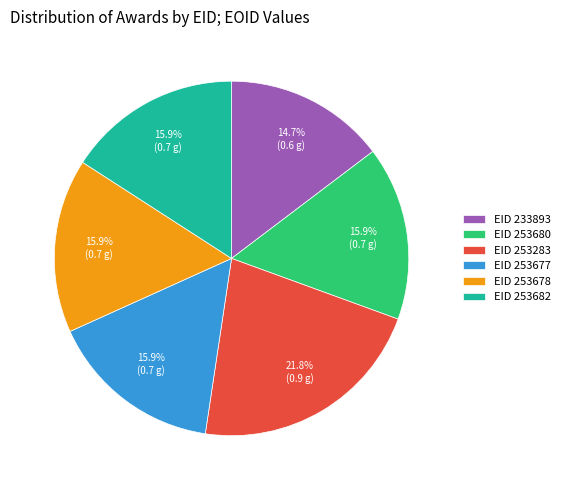

Which category has the biggest portion of the pie?

EID 253283